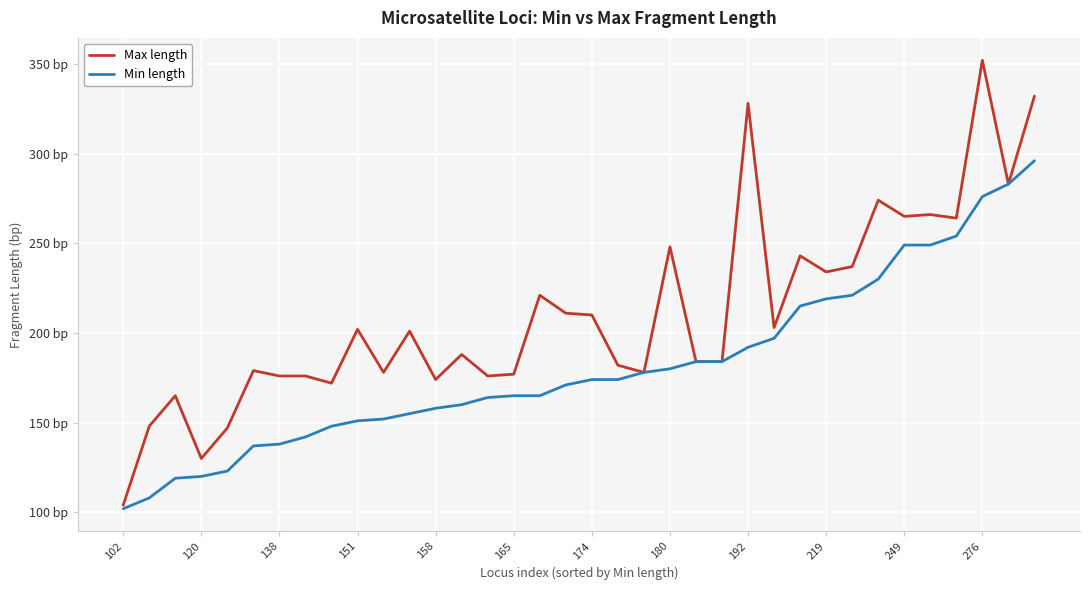

Reading left to right, list all the values displayed in this chart.

Max length: 104	148	165	130	147	179	176	176	172	202	178	201	174	188	176	177	221	211	210	182	178	248	184	184	328	203	243	234	237	274	265	266	264	352	283	332
Min length: 102	108	119	120	123	137	138	142	148	151	152	155	158	160	164	165	165	171	174	174	178	180	184	184	192	197	215	219	221	230	249	249	254	276	283	296